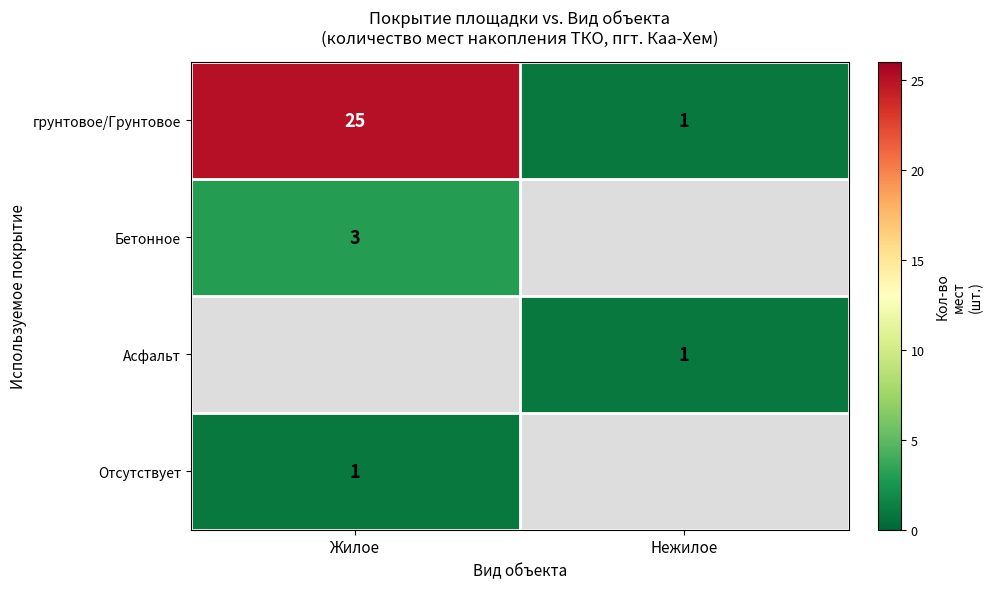

The Асфальт series shows 1 at Нежилое. True or false?

True